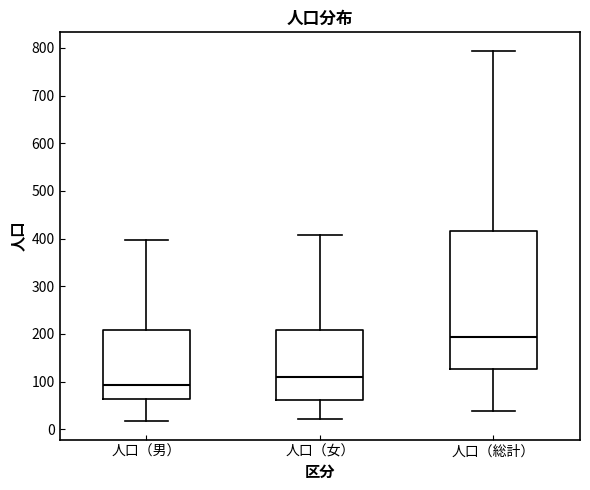

Which box has the highest median line?

人口（総計）